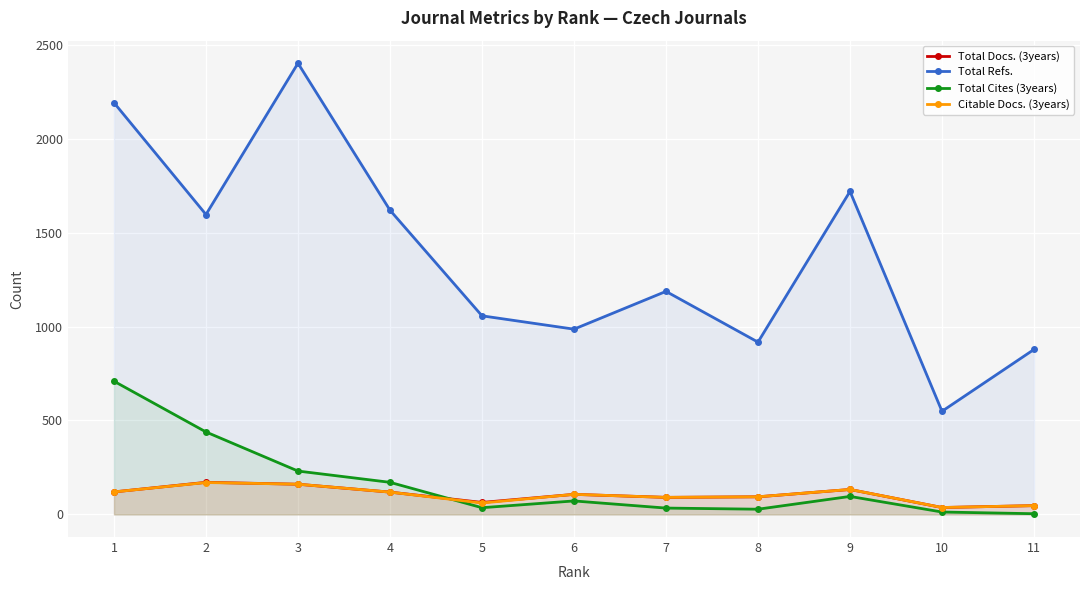

What is the value of the Total Cites (3years) point at the 4th from the left?

171